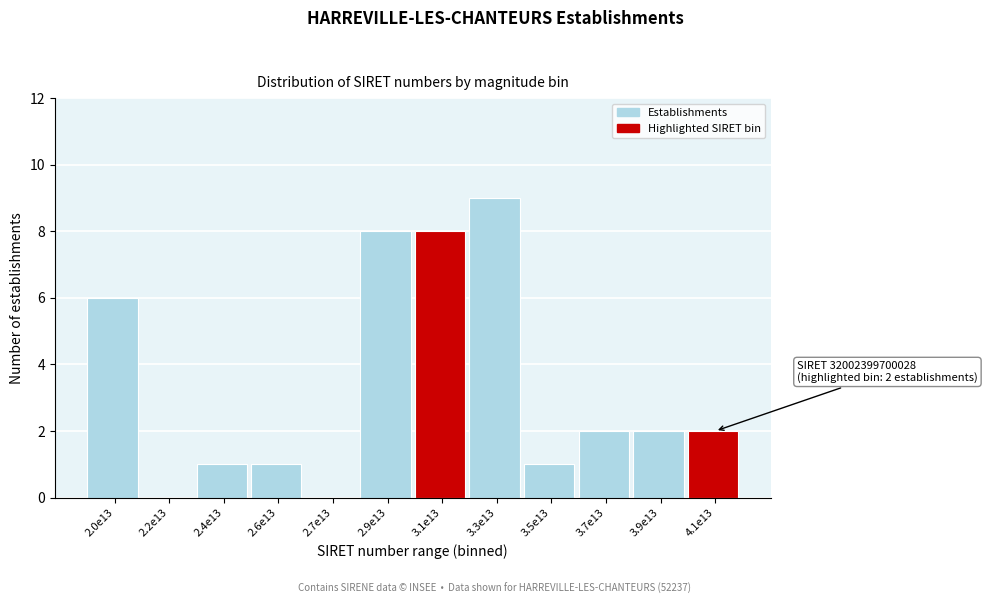

Reading left to right, extract all data points from this chart.

2.0e13=6	2.2e13=0	2.4e13=1	2.6e13=1	2.7e13=0	2.9e13=8	3.1e13=8	3.3e13=9	3.5e13=1	3.7e13=2	3.9e13=2	4.1e13=2